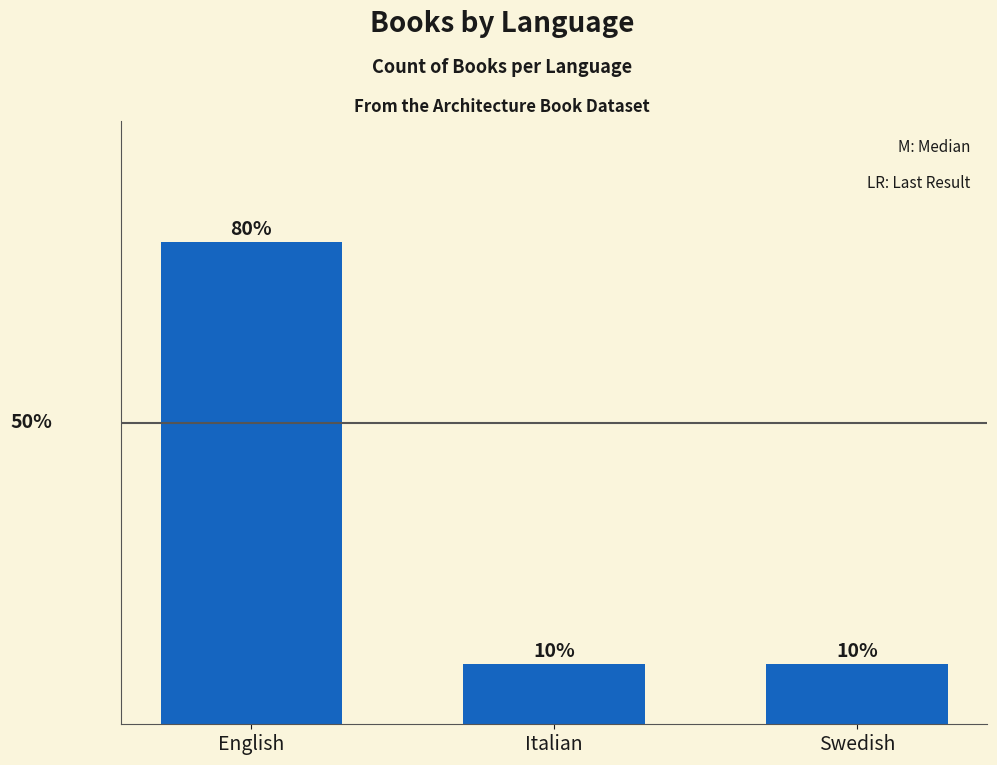

What is the label of the 3rd bar from the left?

Swedish